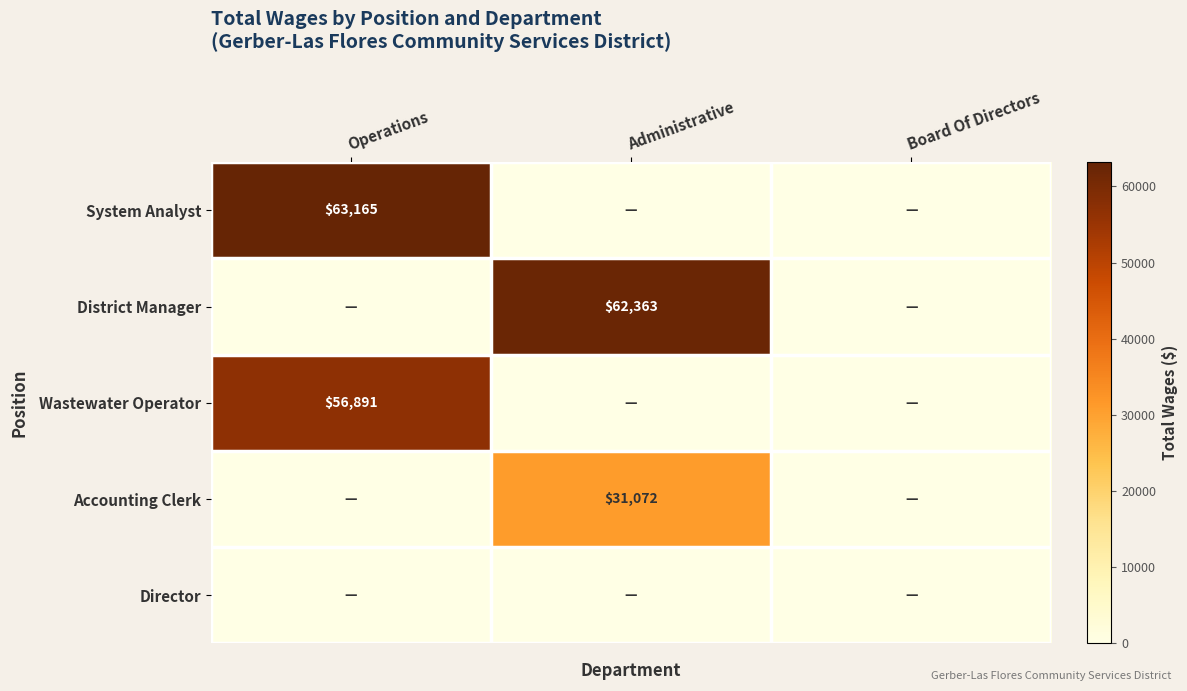

True or false: System Analyst has a value of 90513 at Operations.

False